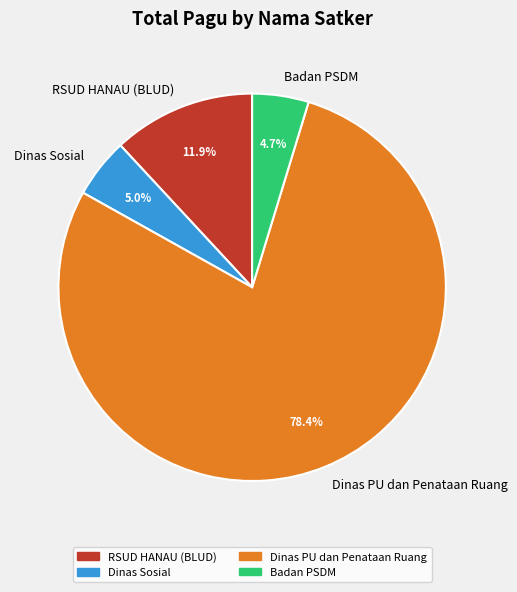

Combined, what portion of the pie is Dinas PU dan Penataan Ruang and Dinas Sosial?

83.4%